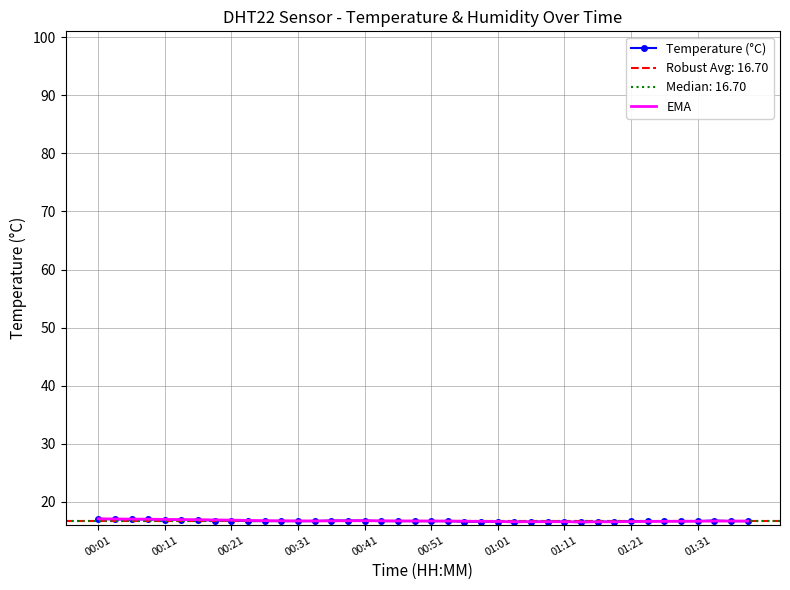

What is the minimum value for Temperature (°C)?

16.5